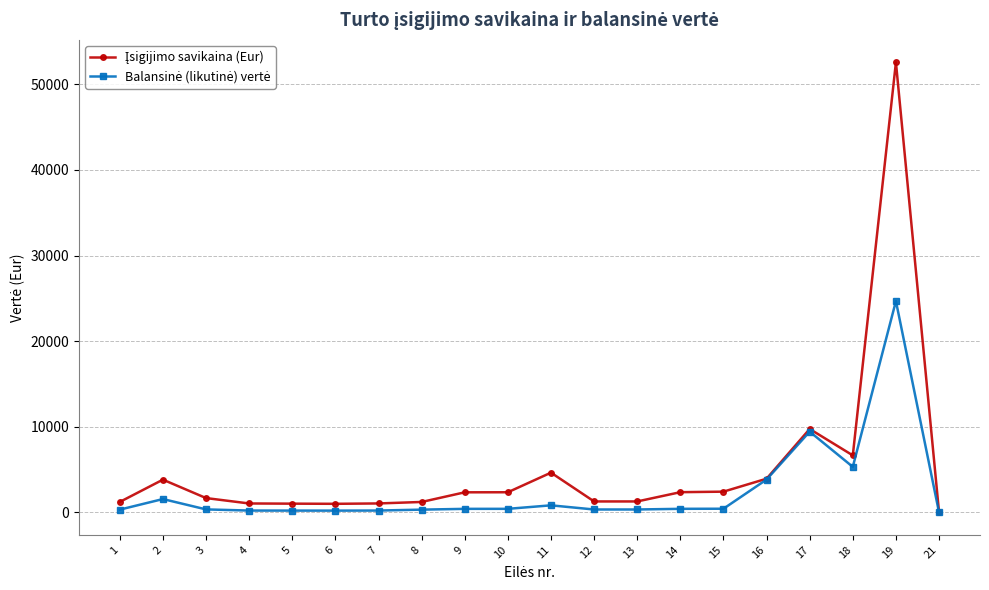

What is the maximum value shown in the chart?

52579.0